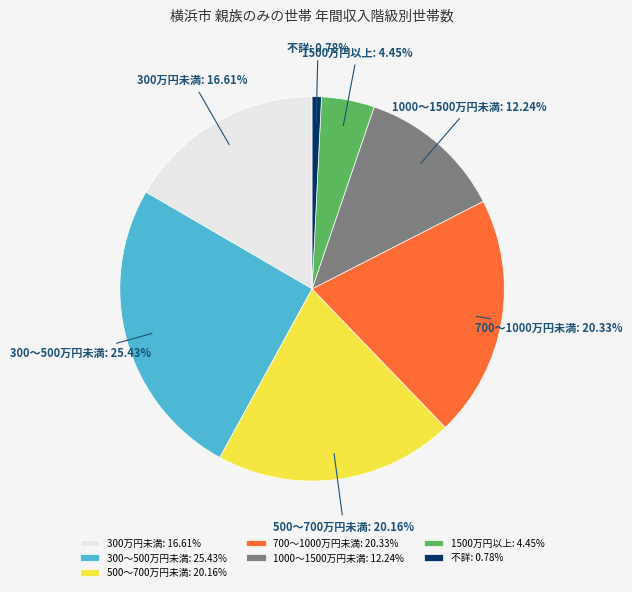

To the nearest percent, what is the difference between the largest and smallest slice percentages?

25%